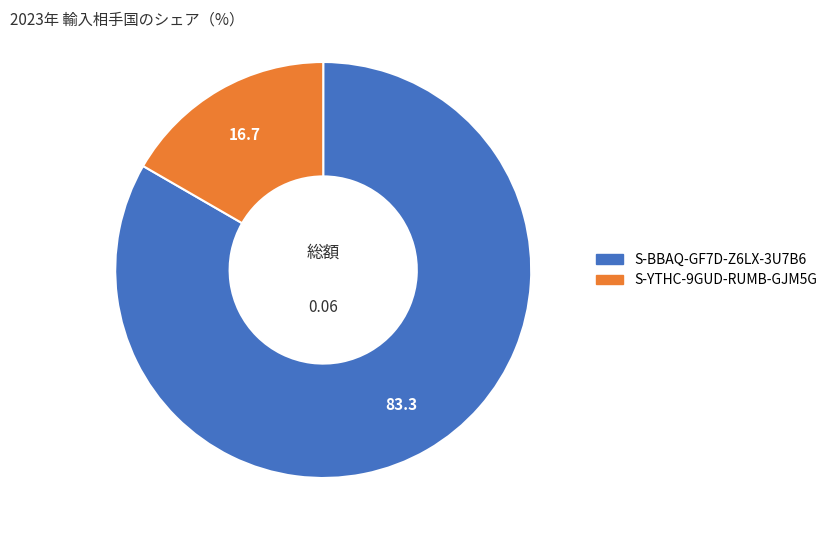

Which has a higher value, S-BBAQ-GF7D-Z6LX-3U7B6 or S-YTHC-9GUD-RUMB-GJM5G?

S-BBAQ-GF7D-Z6LX-3U7B6